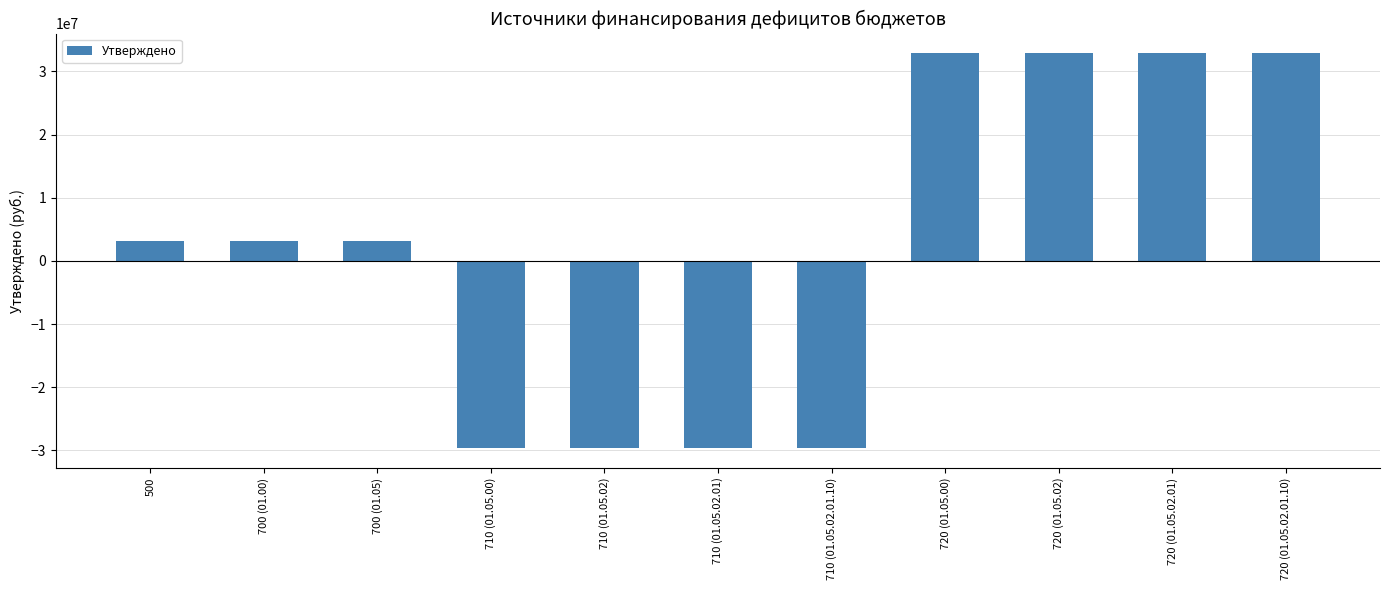

Reading left to right, what are all the values shown in this chart?

500=3214127.0	700 (01.00)=3214127.0	700 (01.05)=3214127.0	710 (01.05.00)=-29650203.2	710 (01.05.02)=-29650203.2	710 (01.05.02.01)=-29650203.2	710 (01.05.02.01.10)=-29650203.2	720 (01.05.00)=32864330.2	720 (01.05.02)=32864330.2	720 (01.05.02.01)=32864330.2	720 (01.05.02.01.10)=32864330.2